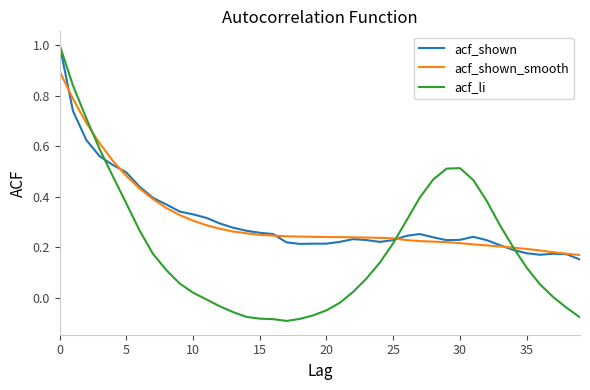

What is the maximum value for acf_li?

1.0